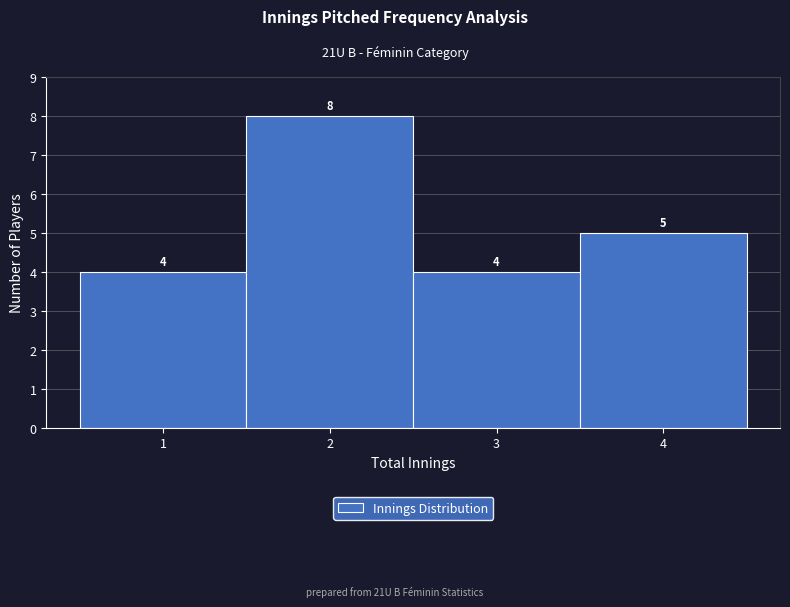

Reading left to right, list every bar in this chart as the range it spans on the x-axis followed by its height.

0.5 to 1.5: 4
1.5 to 2.5: 8
2.5 to 3.5: 4
3.5 to 4.5: 5